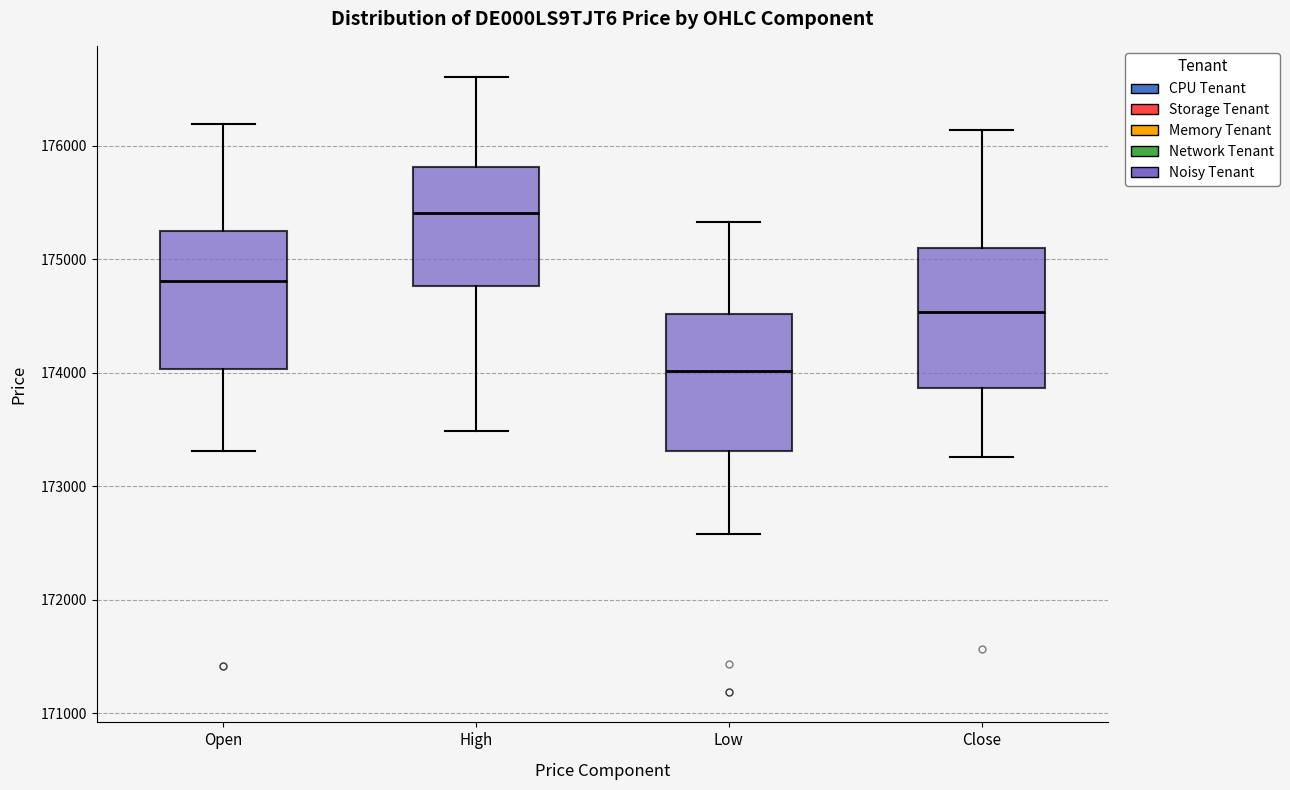

Which box's median line is the lowest?

Low